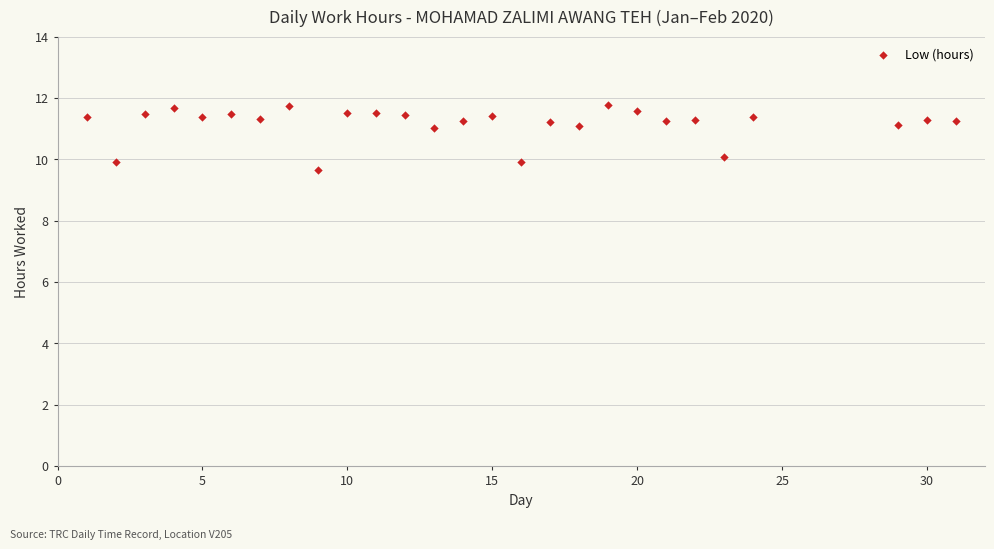

What is the range of Y values (max minus min)?

2.1